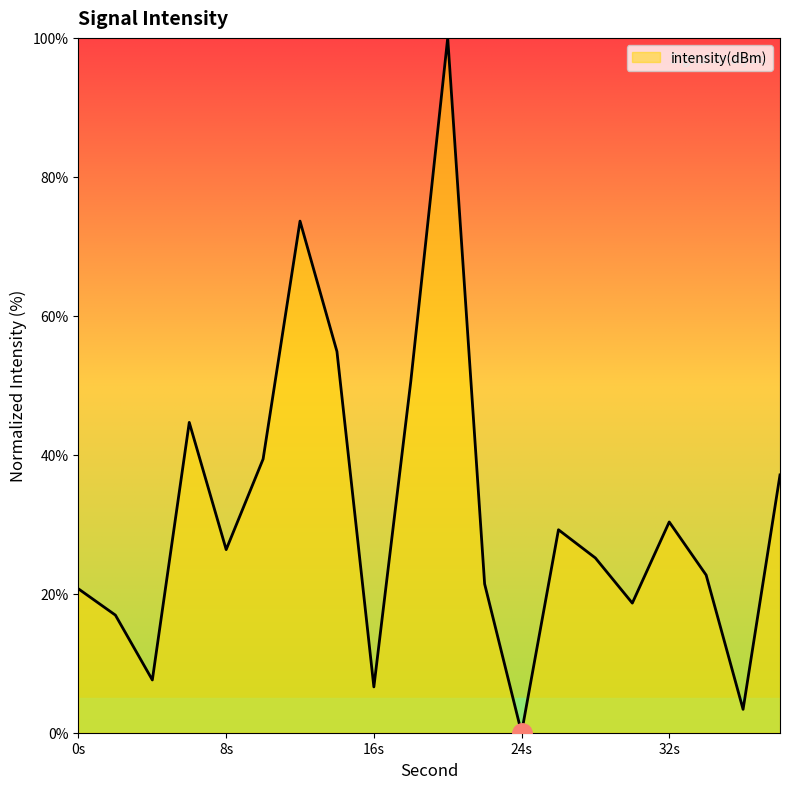

What is the greatest value displayed?

100.0